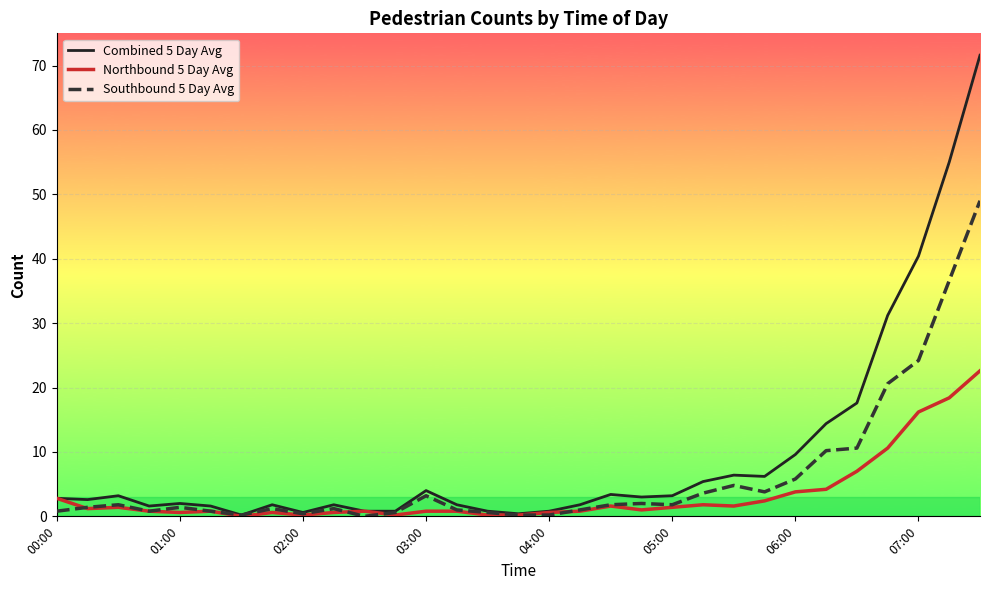

Which series has the widest spread of values?

Combined 5 Day Avg